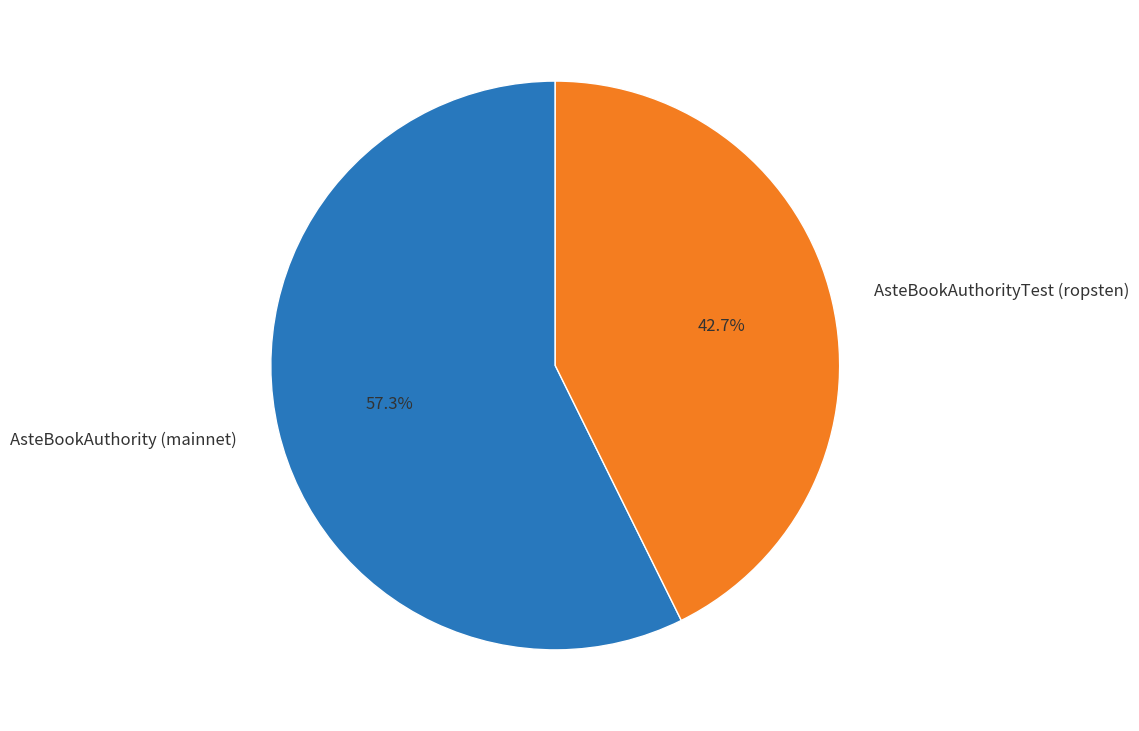

Which has a higher value, AsteBookAuthorityTest (ropsten) or AsteBookAuthority (mainnet)?

AsteBookAuthority (mainnet)